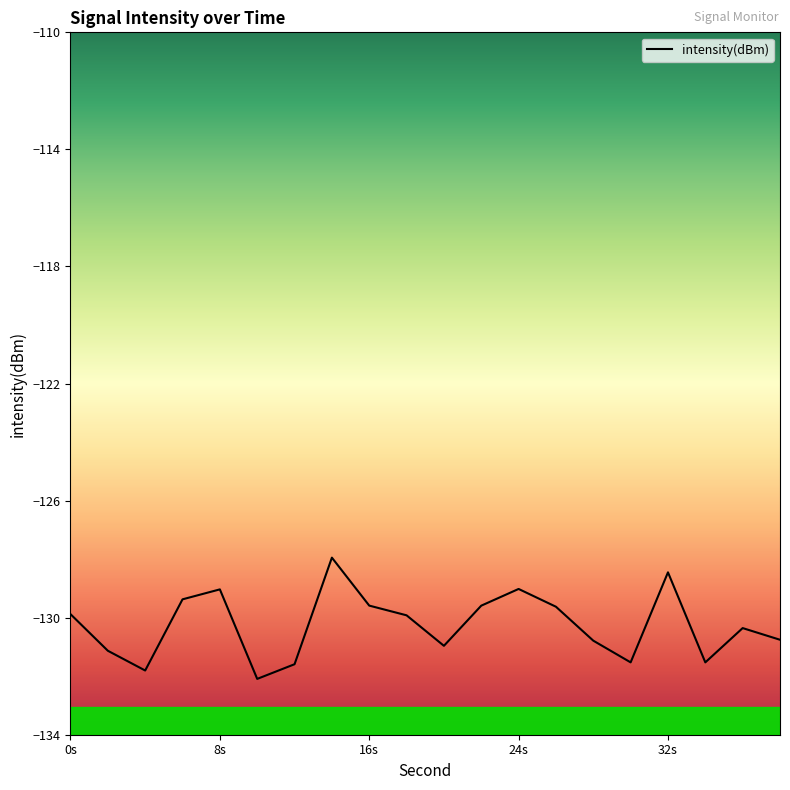

What is the maximum value shown in the chart?

-127.9